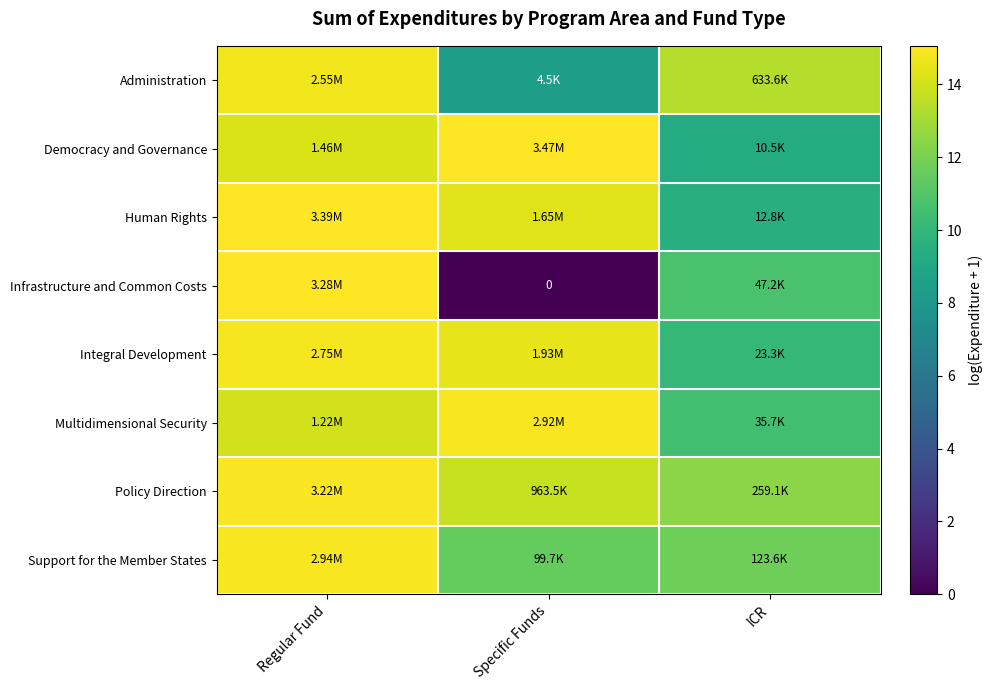

Which category has the lowest value in the Multidimensional Security series?

ICR